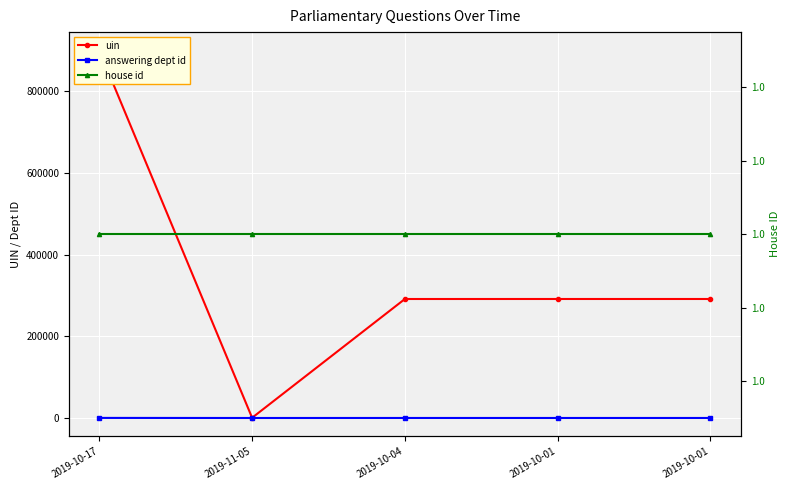

What is the value of the answering dept id point at the 5th from the left?

54